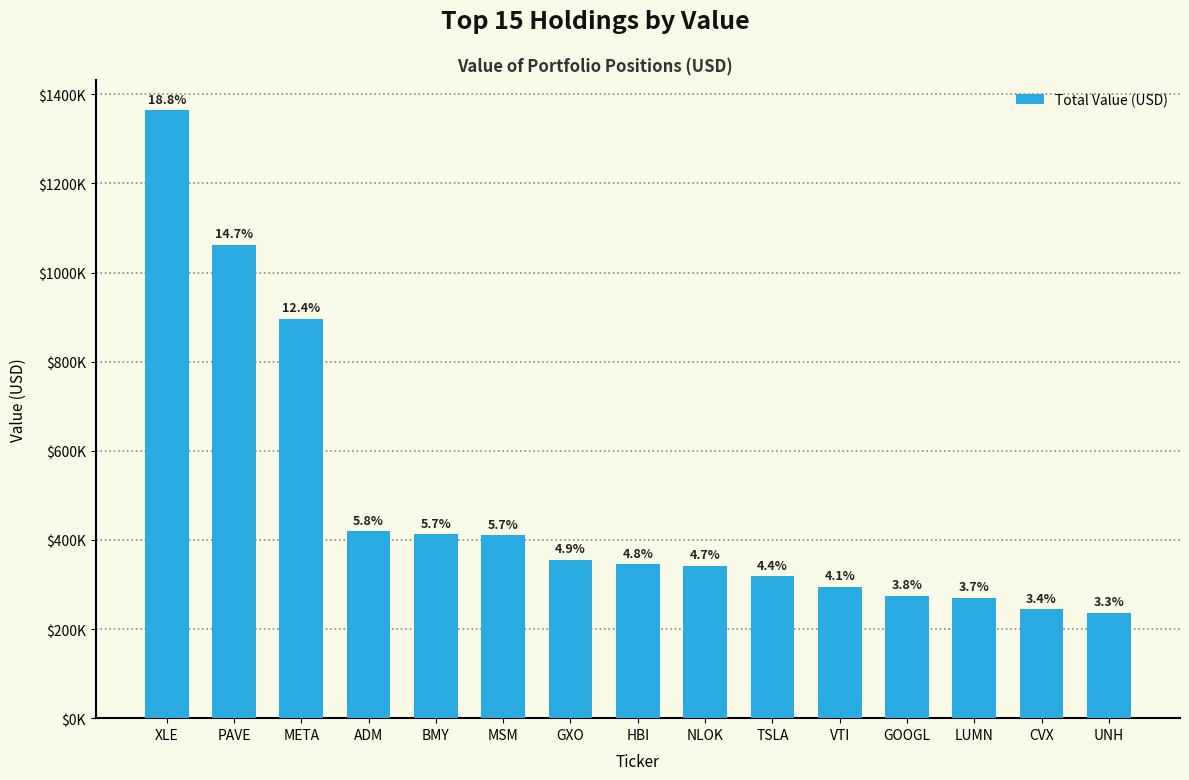

Are the bars horizontal?

No